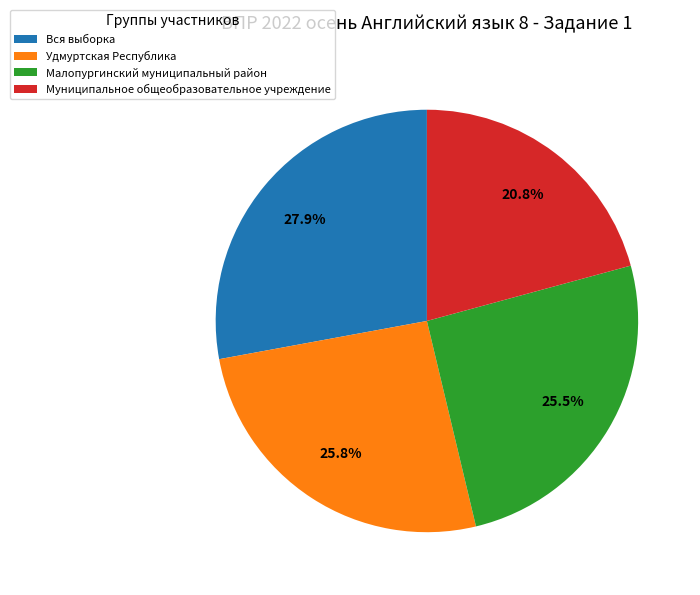

Is it true that Малопургинский муниципальный район is 14% of the pie?

False